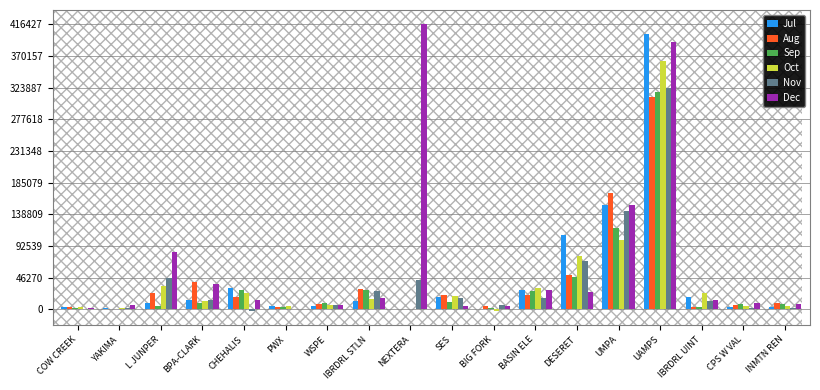

How many series are shown in this chart?

6